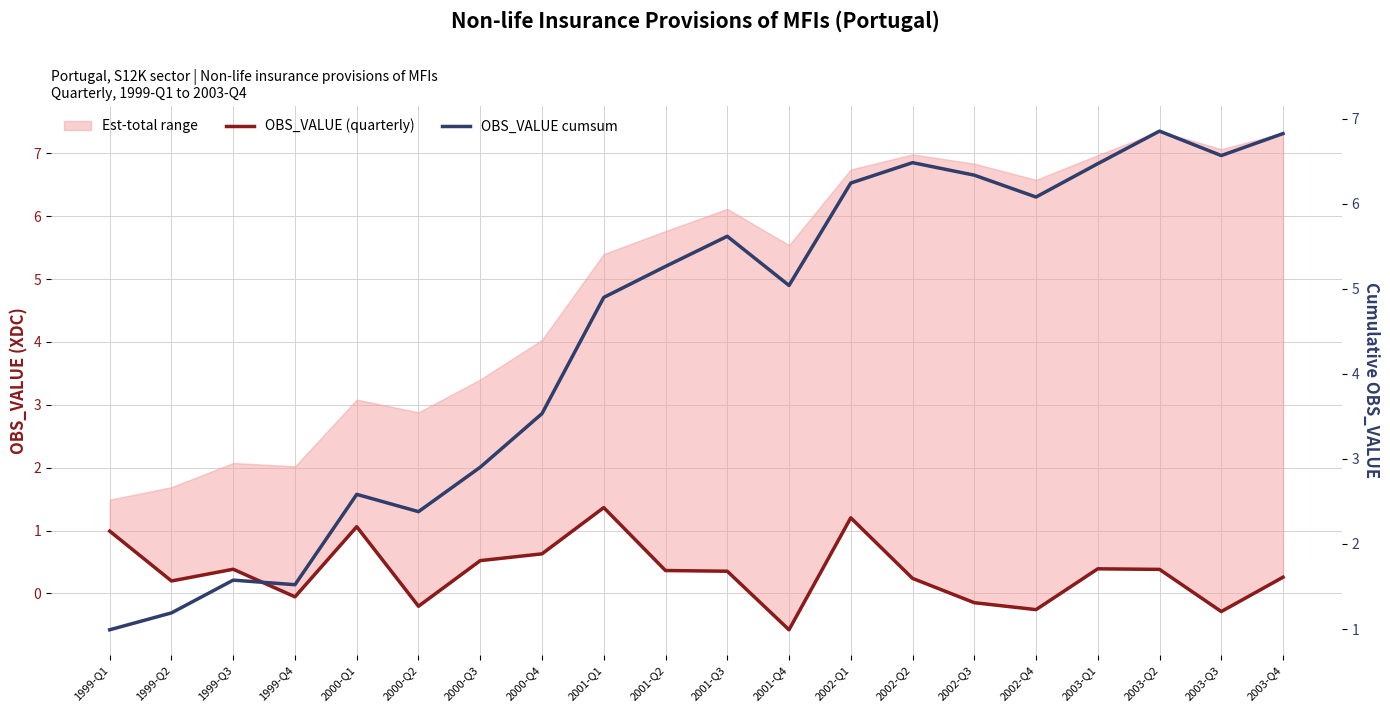

Where is OBS_VALUE cumsum nearest to the value 3?

2000-Q3